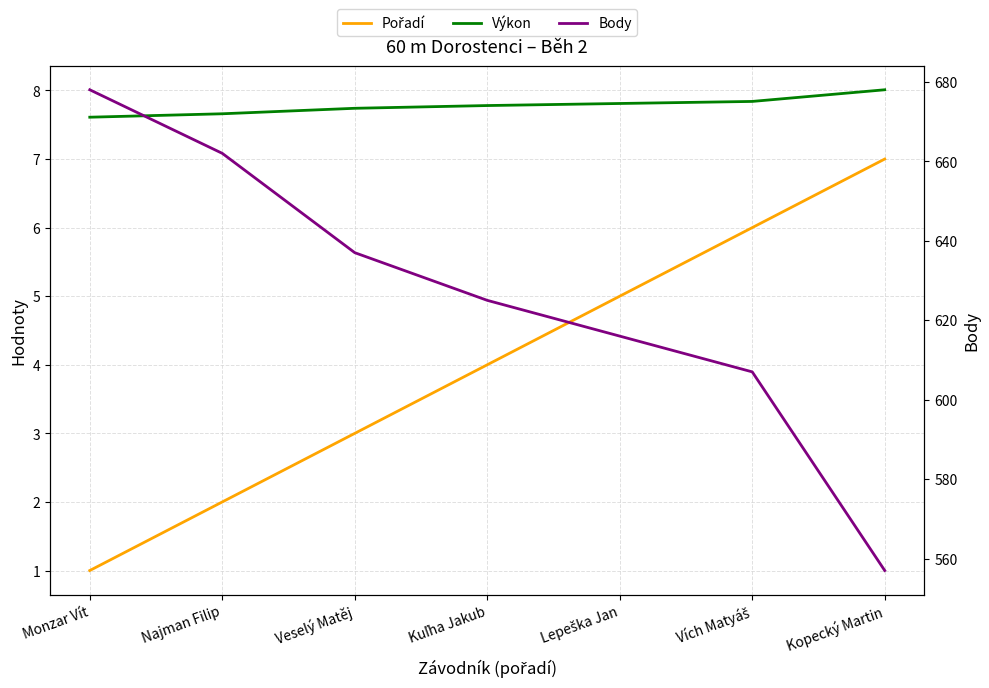

The Pořadí series shows 6.0 at Vích Matyáš. True or false?

True